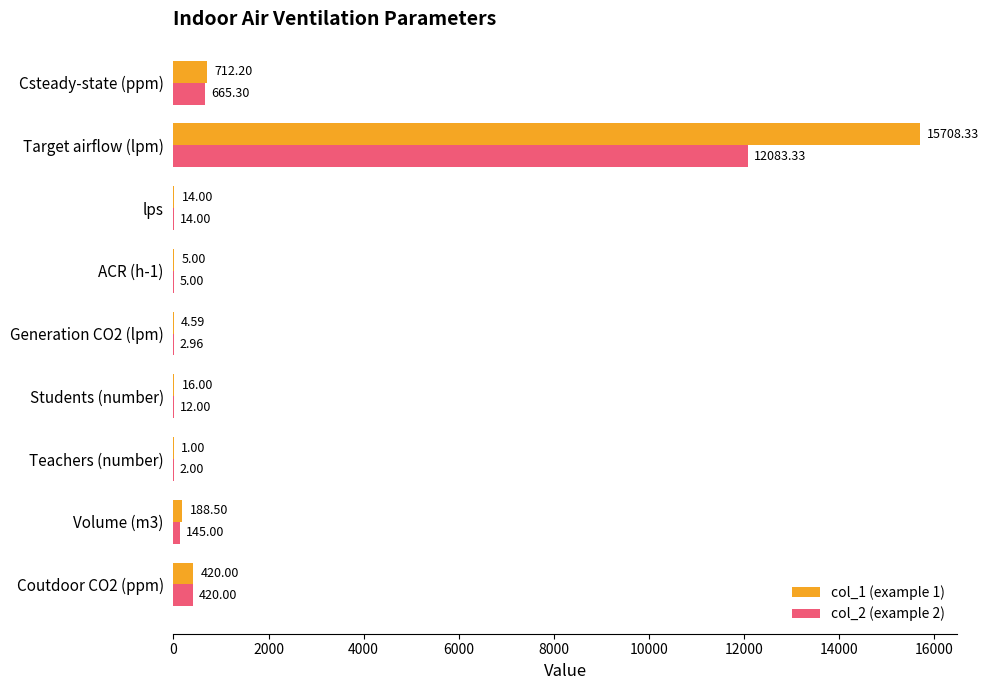

Which series has the largest total across all categories?

col_1 (example 1)